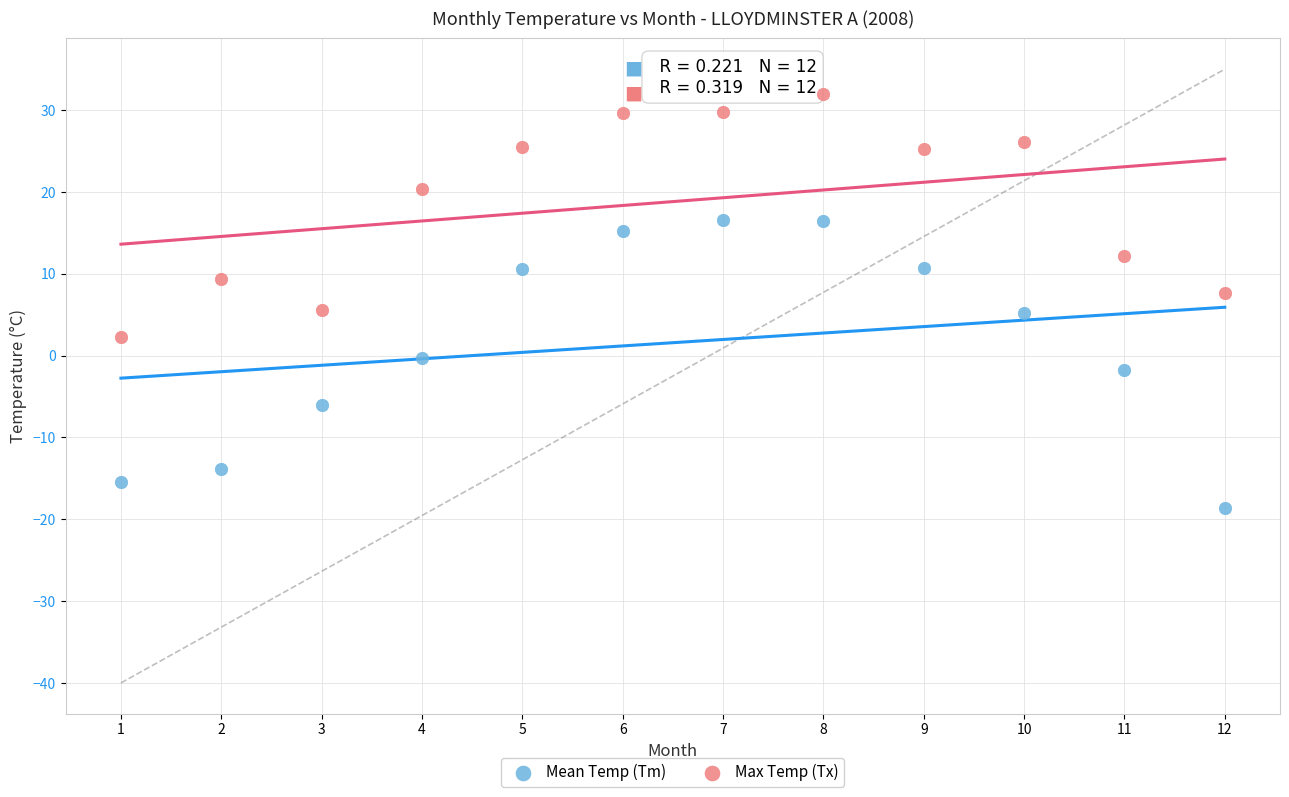

Which series contains the lowest Y value?

Mean Temp (Tm)